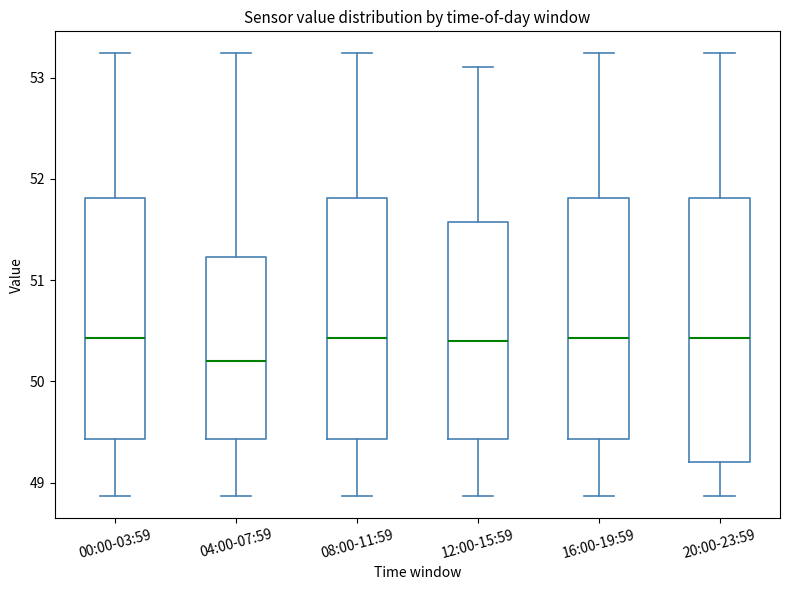

Reading left to right, read every box against the y-axis: the position of its median line, the range the box covers, and the ends of its whiskers. The values are not printed on the chart, so give them approximately, as read against the axis.

00:00-03:59: median 50.4, box 49.4 to 51.8, whiskers 48.9 to 53.2
04:00-07:59: median 50.2, box 49.4 to 51.2, whiskers 48.9 to 53.2
08:00-11:59: median 50.4, box 49.4 to 51.8, whiskers 48.9 to 53.2
12:00-15:59: median 50.4, box 49.4 to 51.6, whiskers 48.9 to 53.1
16:00-19:59: median 50.4, box 49.4 to 51.8, whiskers 48.9 to 53.2
20:00-23:59: median 50.4, box 49.2 to 51.8, whiskers 48.9 to 53.2